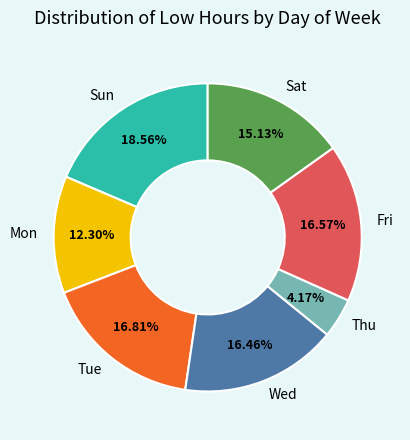

Is the sum of Sat and Tue greater than half?

No